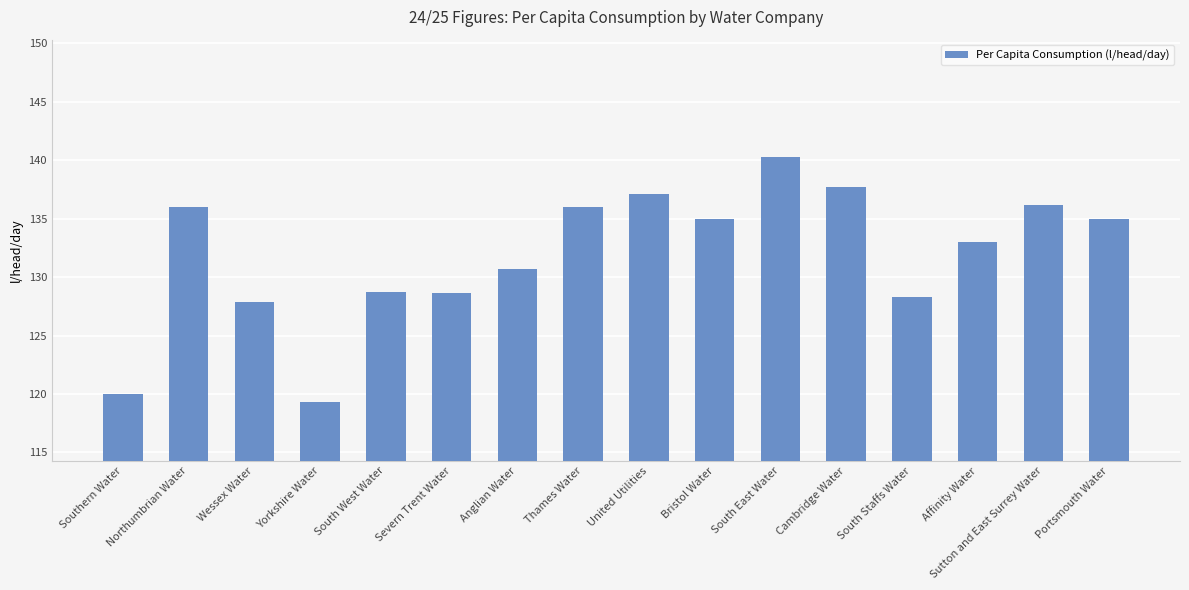

How many distinct data groups are displayed?

1